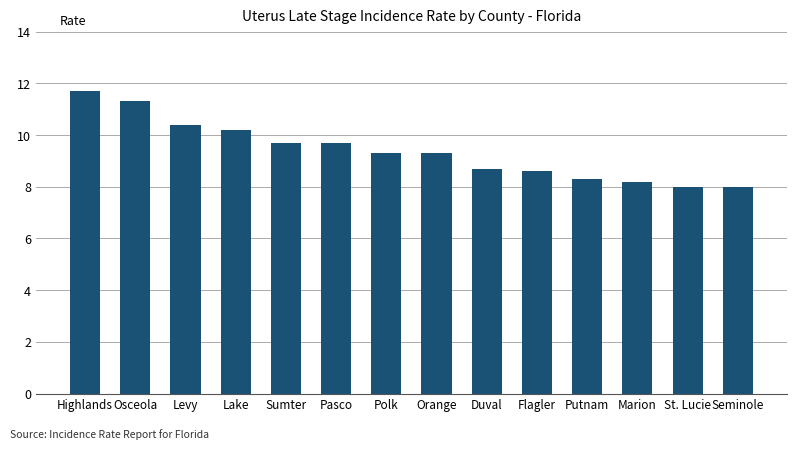

True or false: the data shows 8.6 at Flagler.

True